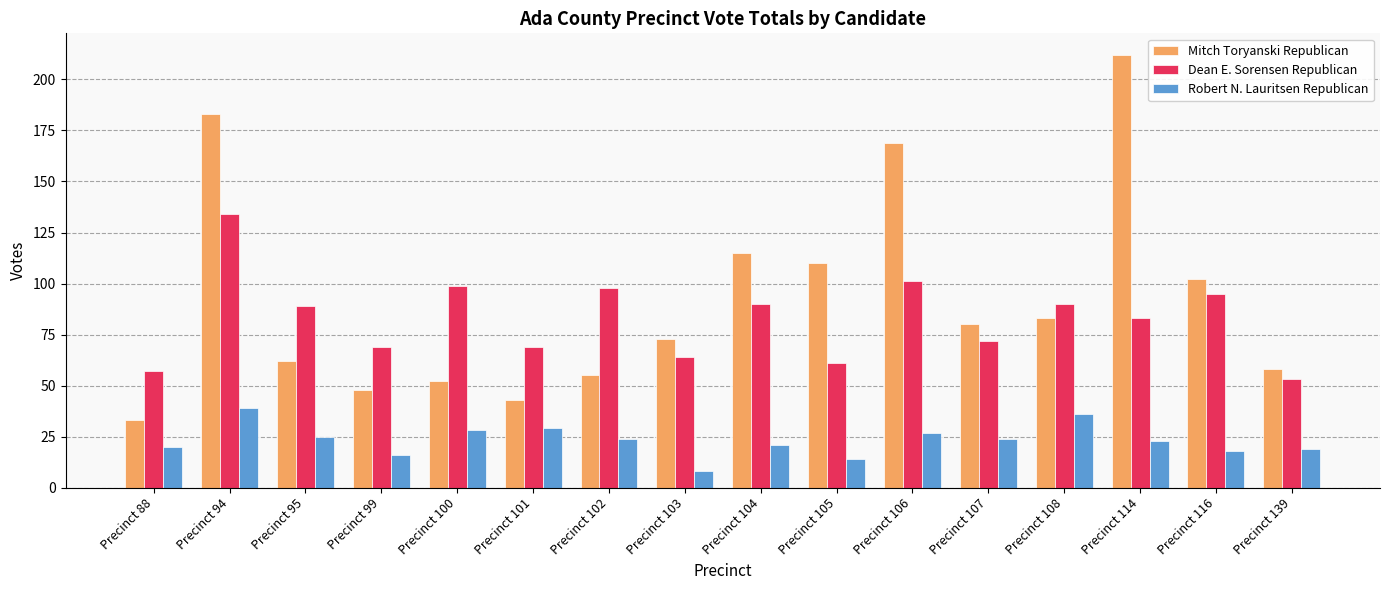

Reading left to right, what are all the values shown in this chart?

Mitch Toryanski Republican: Precinct 88=33	Precinct 94=183	Precinct 95=62	Precinct 99=48	Precinct 100=52	Precinct 101=43	Precinct 102=55	Precinct 103=73	Precinct 104=115	Precinct 105=110	Precinct 106=169	Precinct 107=80	Precinct 108=83	Precinct 114=212	Precinct 116=102	Precinct 139=58
Dean E. Sorensen Republican: Precinct 88=57	Precinct 94=134	Precinct 95=89	Precinct 99=69	Precinct 100=99	Precinct 101=69	Precinct 102=98	Precinct 103=64	Precinct 104=90	Precinct 105=61	Precinct 106=101	Precinct 107=72	Precinct 108=90	Precinct 114=83	Precinct 116=95	Precinct 139=53
Robert N. Lauritsen Republican: Precinct 88=20	Precinct 94=39	Precinct 95=25	Precinct 99=16	Precinct 100=28	Precinct 101=29	Precinct 102=24	Precinct 103=8	Precinct 104=21	Precinct 105=14	Precinct 106=27	Precinct 107=24	Precinct 108=36	Precinct 114=23	Precinct 116=18	Precinct 139=19